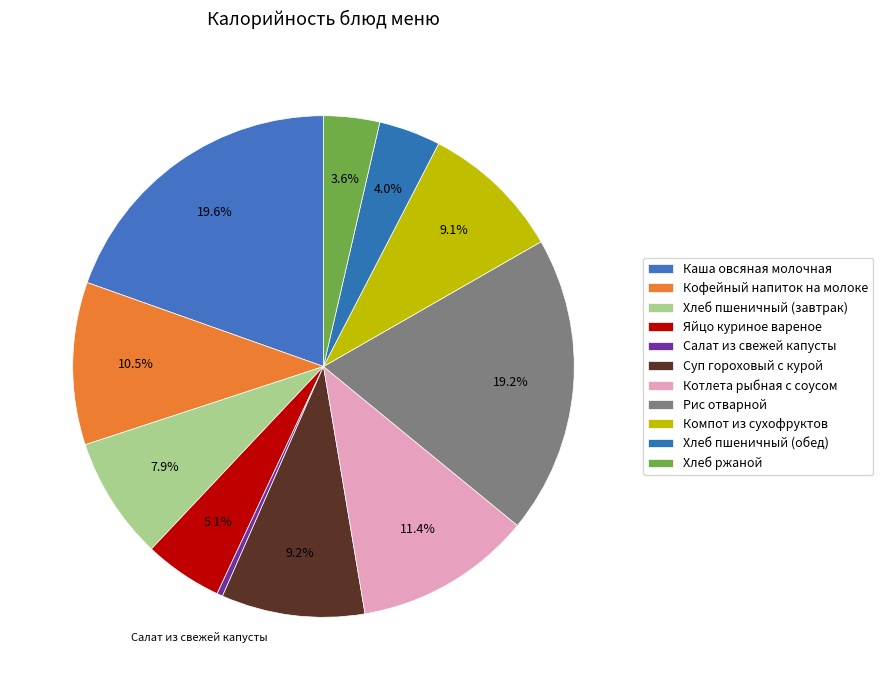

To the nearest percent, what is the average slice percentage?

9%